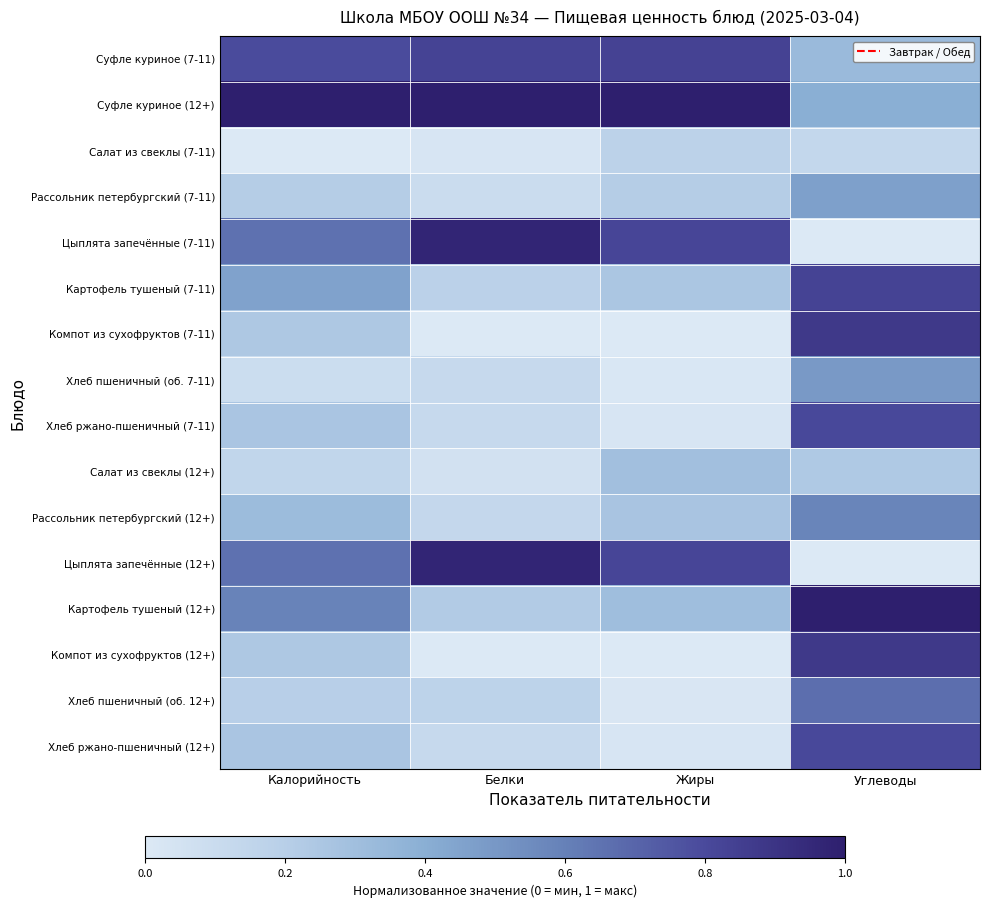

Reading left to right, what are all the values shown in this chart?

Суфле куриное (7-11): Калорийность=0.8	Белки=0.8	Жиры=0.8	Углеводы=0.3
Суфле куриное (12+): Калорийность=1.0	Белки=1.0	Жиры=1.0	Углеводы=0.4
Салат из свеклы (7-11): Калорийность=0.0	Белки=0.0	Жиры=0.2	Углеводы=0.1
Рассольник петербургский (7-11): Калорийность=0.2	Белки=0.1	Жиры=0.2	Углеводы=0.5
Цыплята запечённые (7-11): Калорийность=0.7	Белки=1.0	Жиры=0.8	Углеводы=0.0
Картофель тушеный (7-11): Калорийность=0.5	Белки=0.2	Жиры=0.3	Углеводы=0.8
Компот из сухофруктов (7-11): Калорийность=0.2	Белки=0.0	Жиры=0.0	Углеводы=0.9
Хлеб пшеничный (об. 7-11): Калорийность=0.1	Белки=0.1	Жиры=0.0	Углеводы=0.5
Хлеб ржано-пшеничный (7-11): Калорийность=0.3	Белки=0.1	Жиры=0.0	Углеводы=0.8
Салат из свеклы (12+): Калорийность=0.1	Белки=0.1	Жиры=0.3	Углеводы=0.2
Рассольник петербургский (12+): Калорийность=0.3	Белки=0.1	Жиры=0.3	Углеводы=0.6
Цыплята запечённые (12+): Калорийность=0.7	Белки=1.0	Жиры=0.8	Углеводы=0.0
Картофель тушеный (12+): Калорийность=0.6	Белки=0.2	Жиры=0.3	Углеводы=1.0
Компот из сухофруктов (12+): Калорийность=0.2	Белки=0.0	Жиры=0.0	Углеводы=0.9
Хлеб пшеничный (об. 12+): Калорийность=0.2	Белки=0.2	Жиры=0.0	Углеводы=0.7
Хлеб ржано-пшеничный (12+): Калорийность=0.3	Белки=0.1	Жиры=0.0	Углеводы=0.8